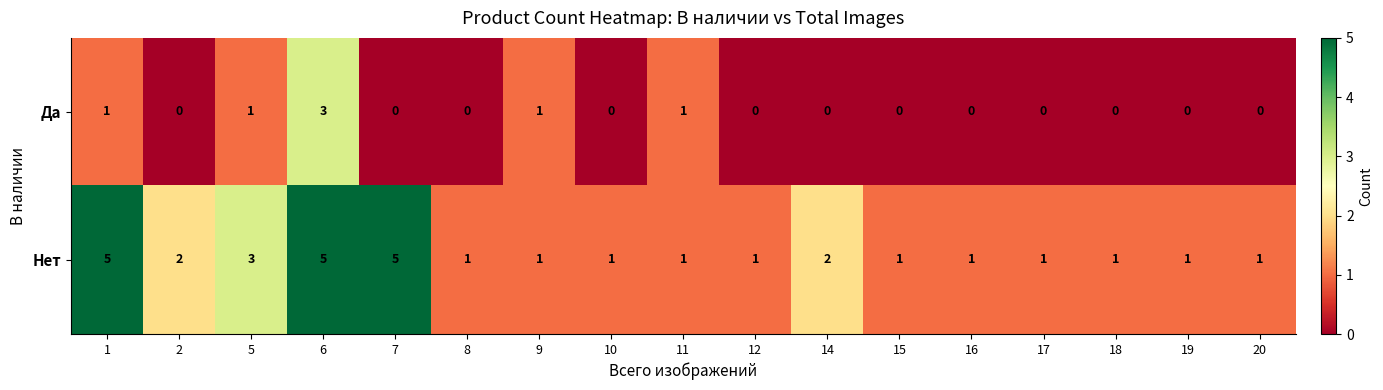

Count the number of data series in this chart.

2